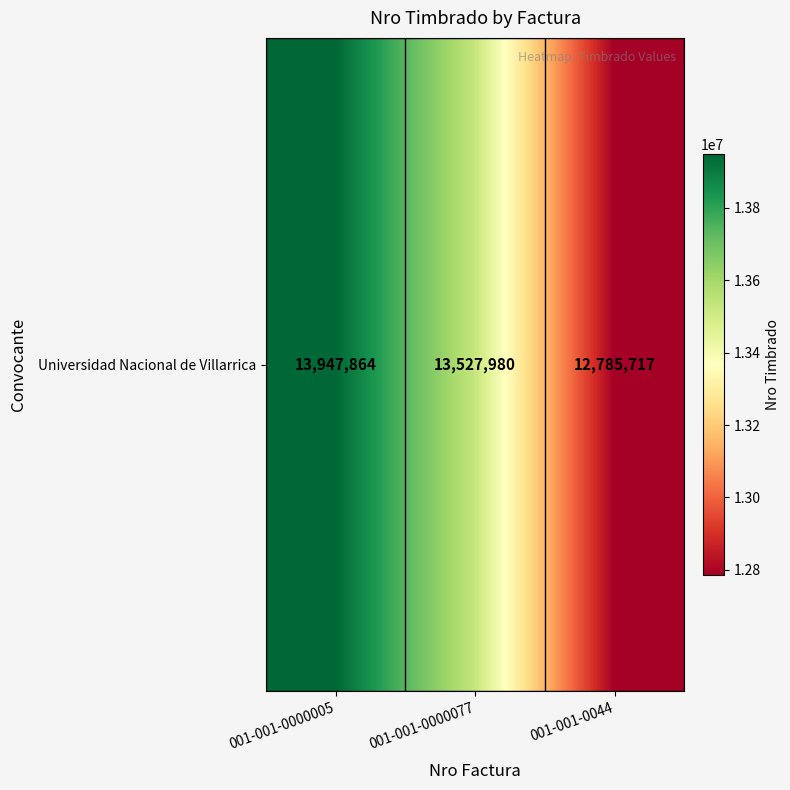

The value at 001-001-0000005 is 8281191. True or false?

False